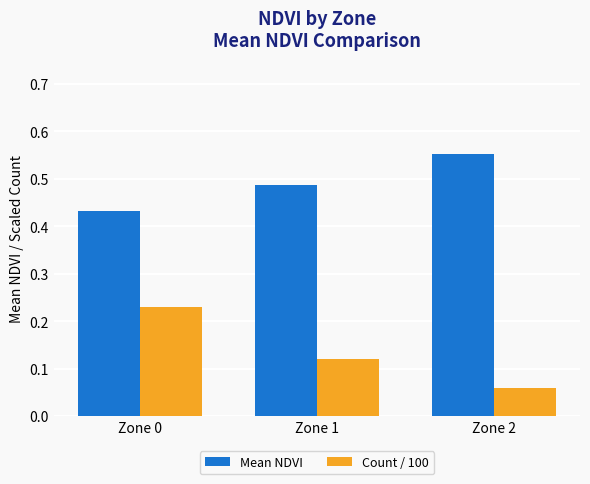

Which series has the largest total across all categories?

Mean NDVI